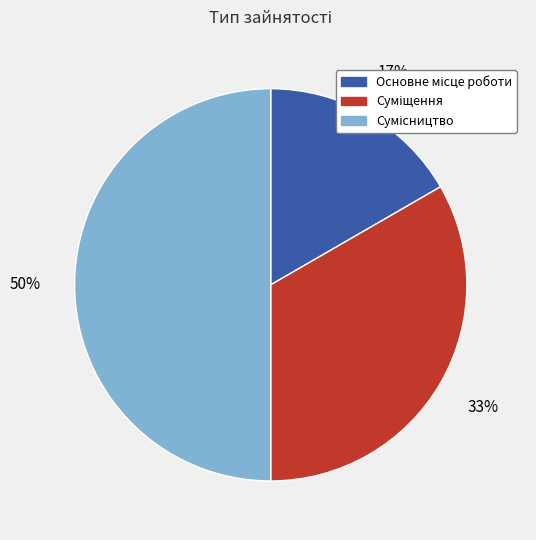

To the nearest percent, what is the average slice percentage?

33%